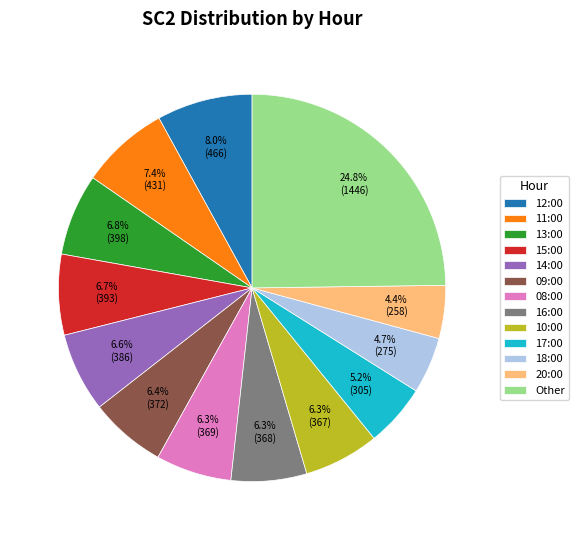

Approximately how many times larger is the value at 13:00 compared to 15:00?

1.0